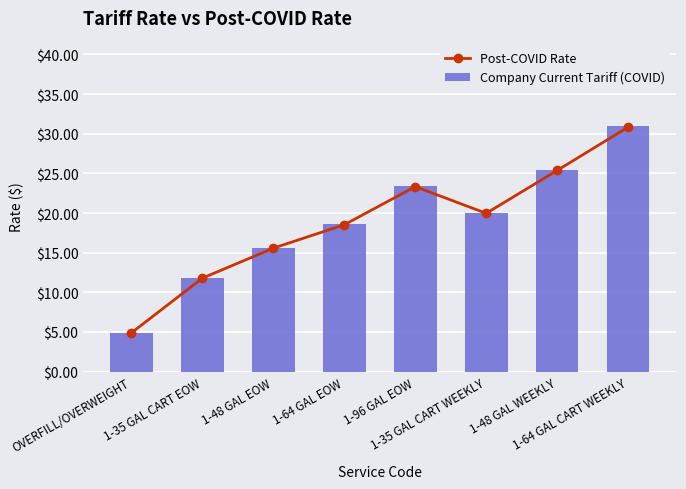

True or false: Post-COVID Rate has a value of 4.9 at OVERFILL/OVERWEIGHT.

True